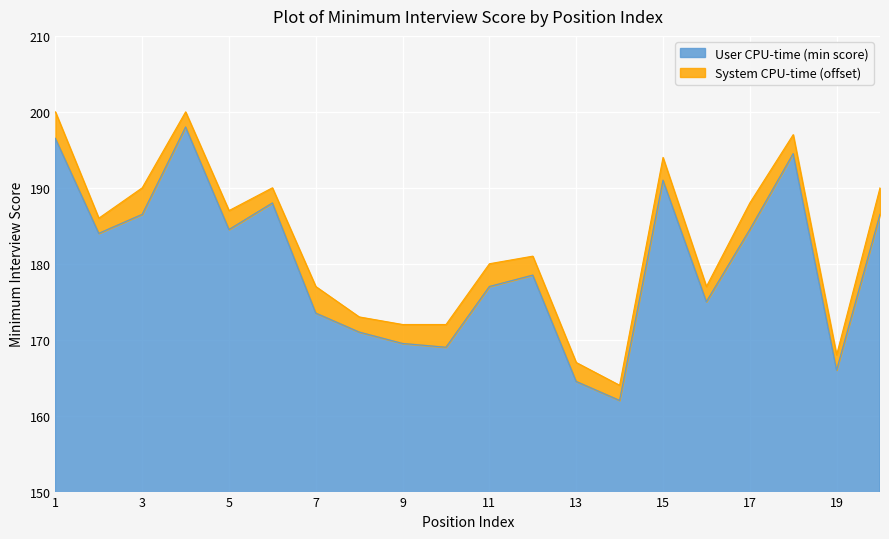

What is the smallest value displayed?

162.0